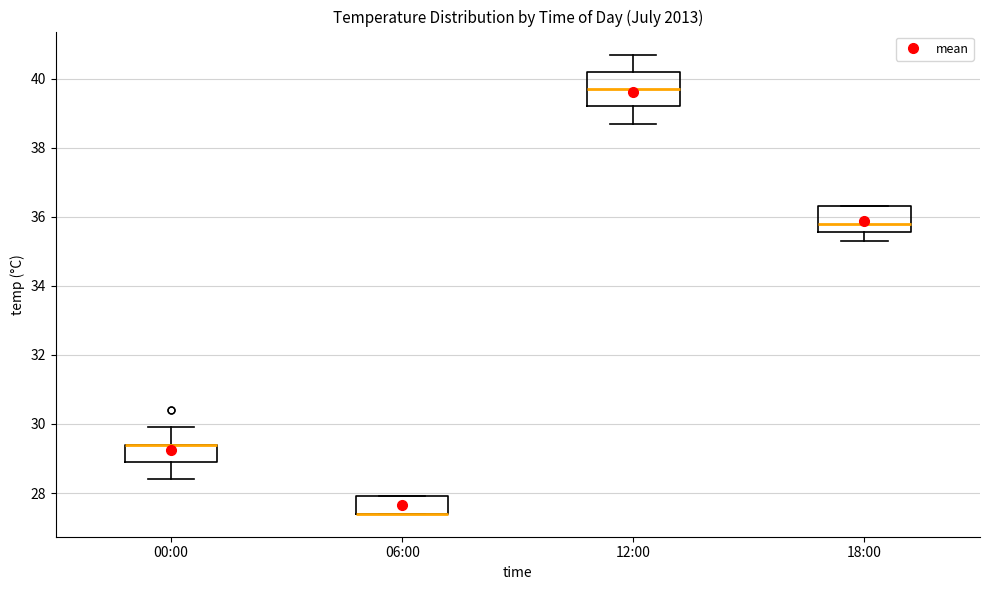

Comparing the boxes themselves (not the whiskers), which one is the tallest?

12:00